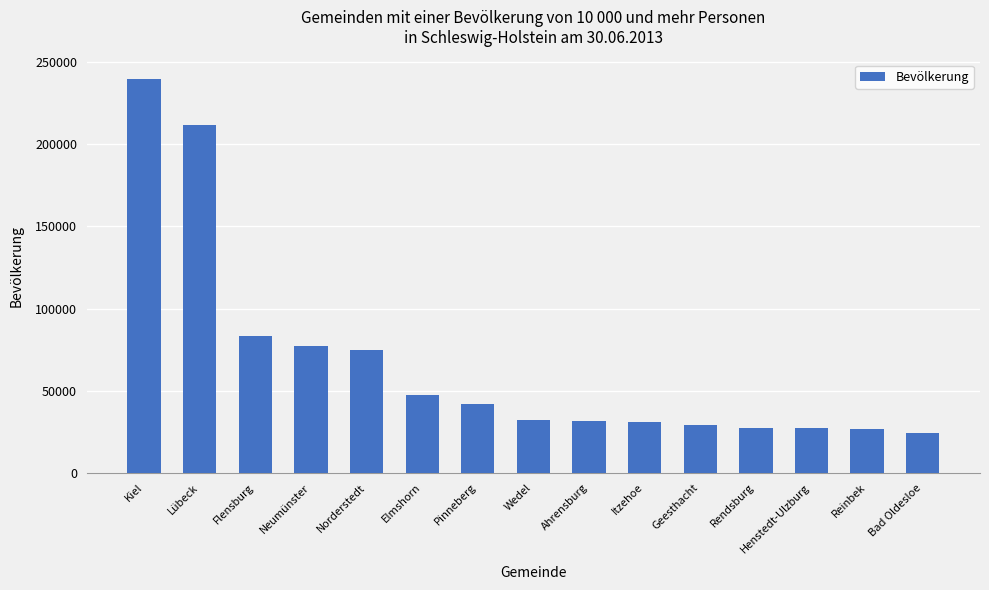

What is the average value?

67041